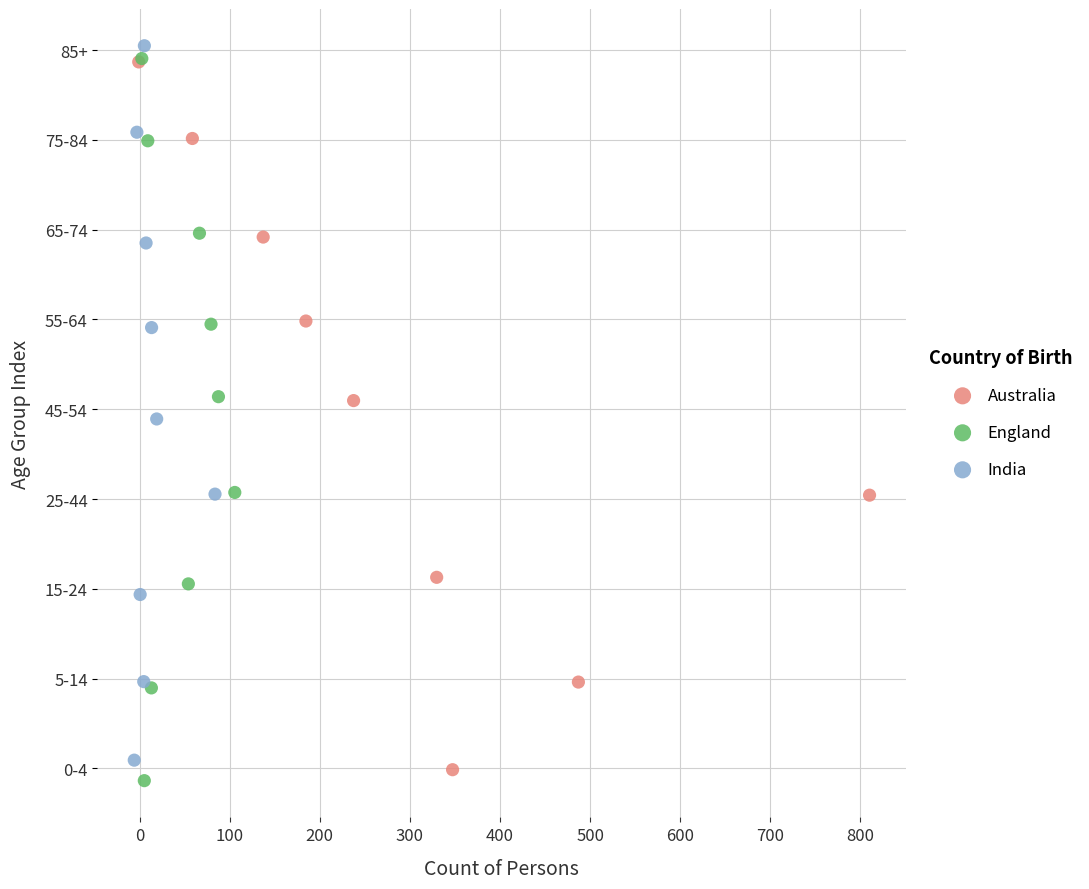

Which series contains the highest Y value?

India